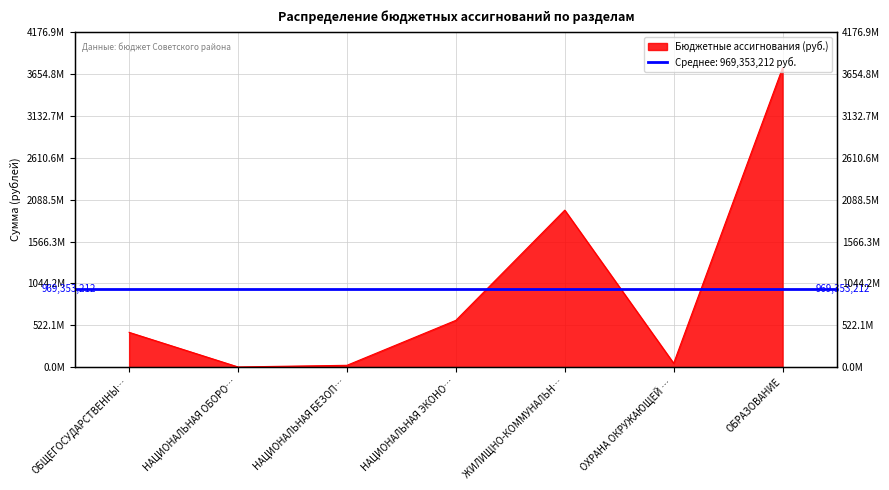

How many lines are shown in the chart?

1